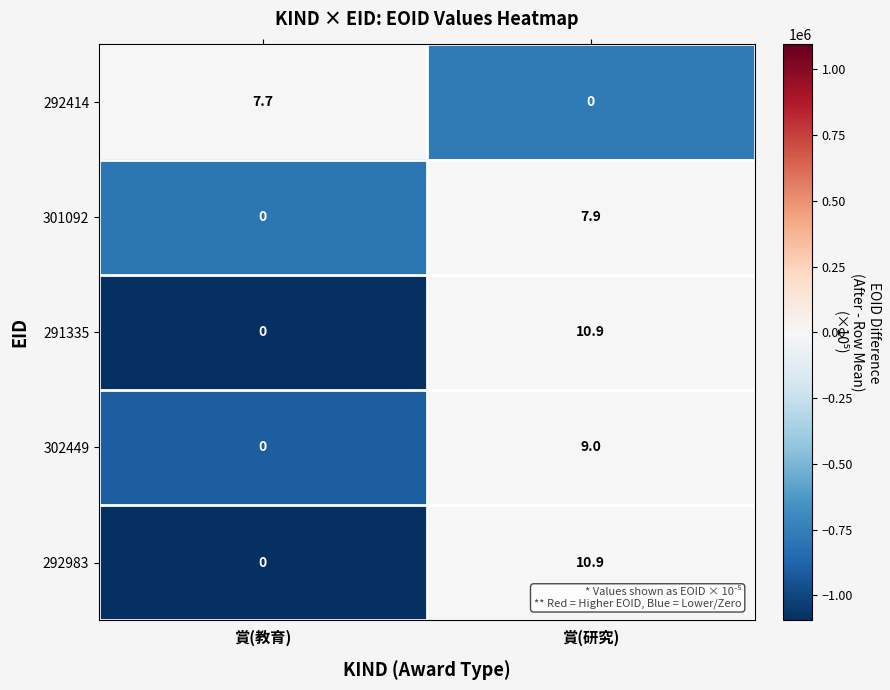

Is it true that 292414 equals 7.7 at 賞(教育)?

True